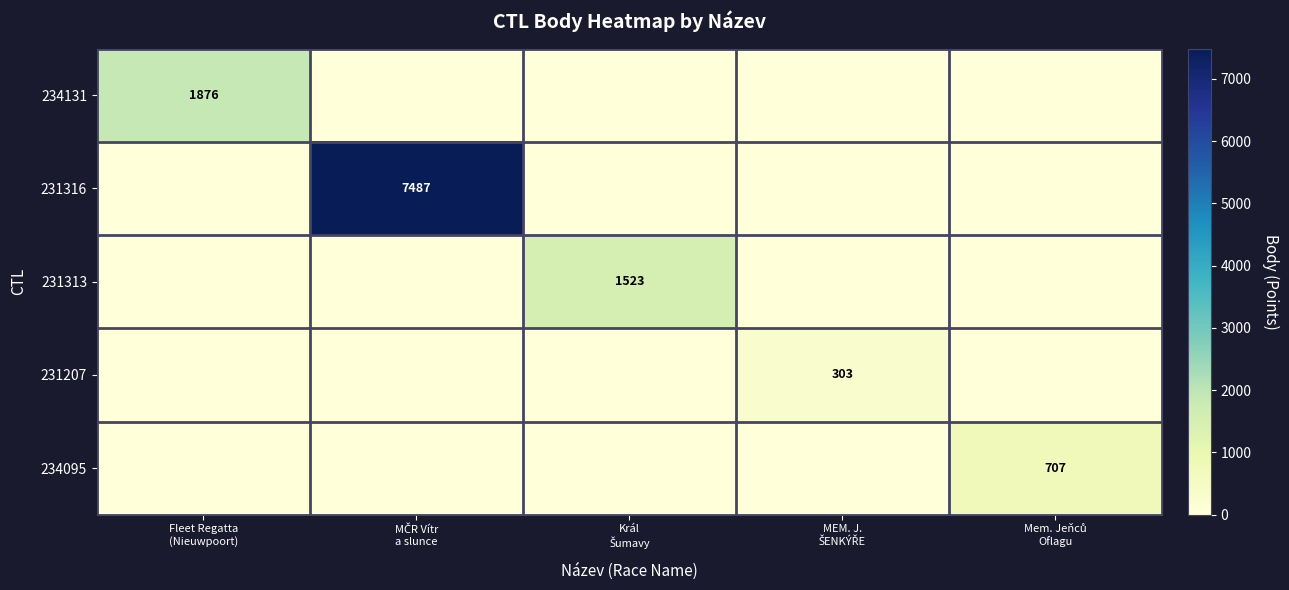

List the labels in order of 231313 value, smallest first.

Fleet Regatta (Nieuwpoort), MČR Vítr a slunce, MEM. J. ŠENKÝŘE, Mem. Jeňců Oflagu, Král Šumavy